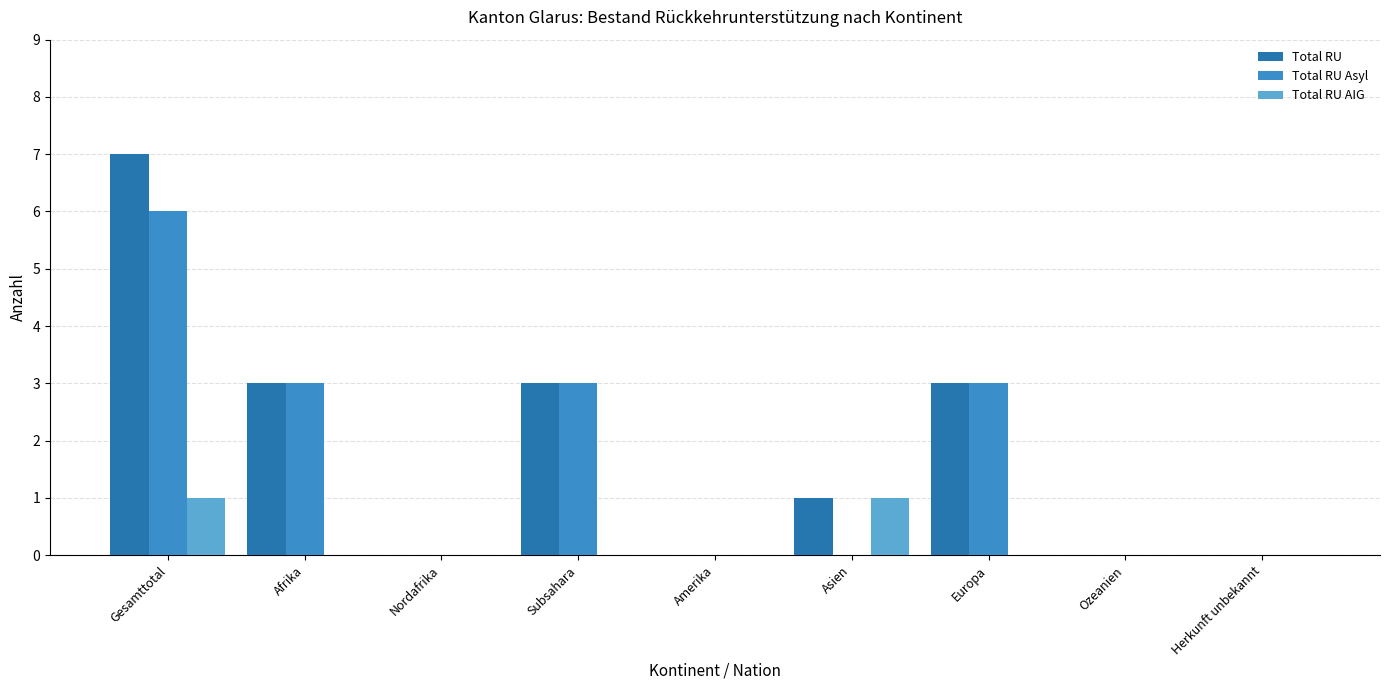

The value of Total RU AIG at Gesamttotal is 2. True or false?

False